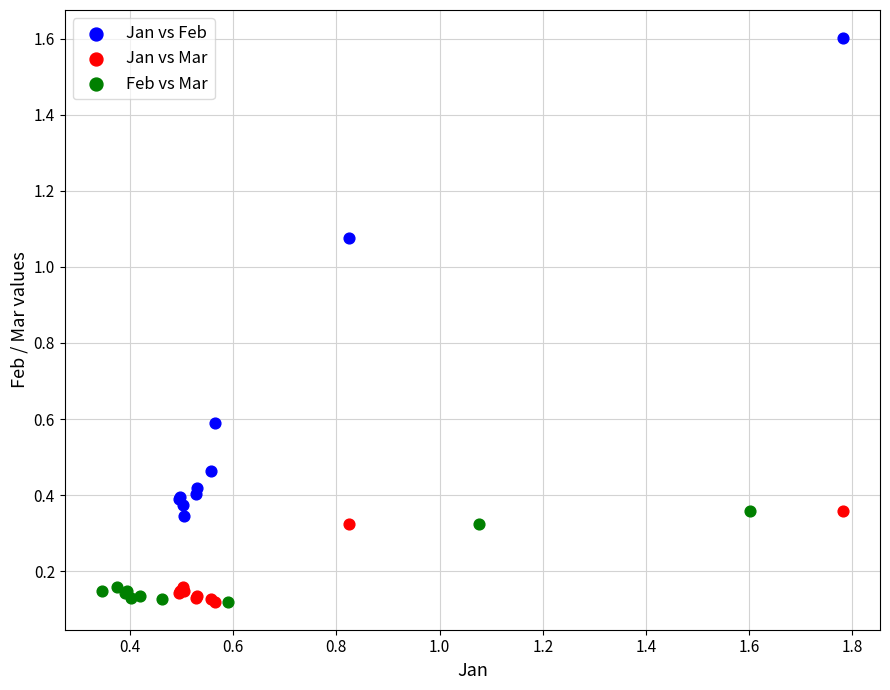

Which series contains the highest Y value?

Jan vs Feb